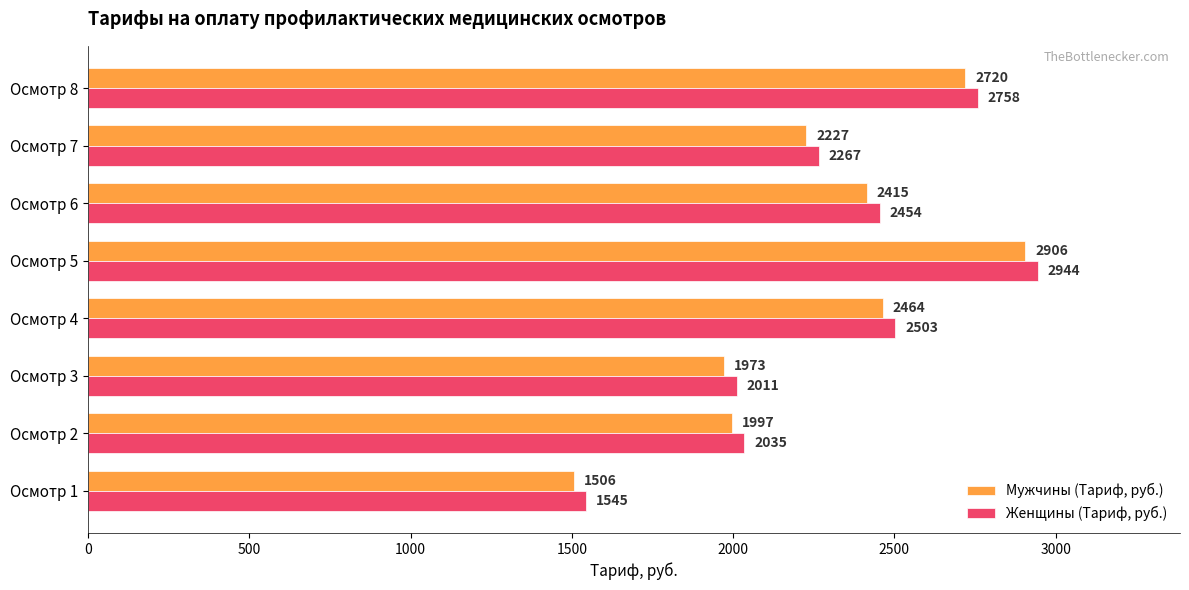

The value of Женщины (Тариф, руб.) at Осмотр 2 is 2035. True or false?

True